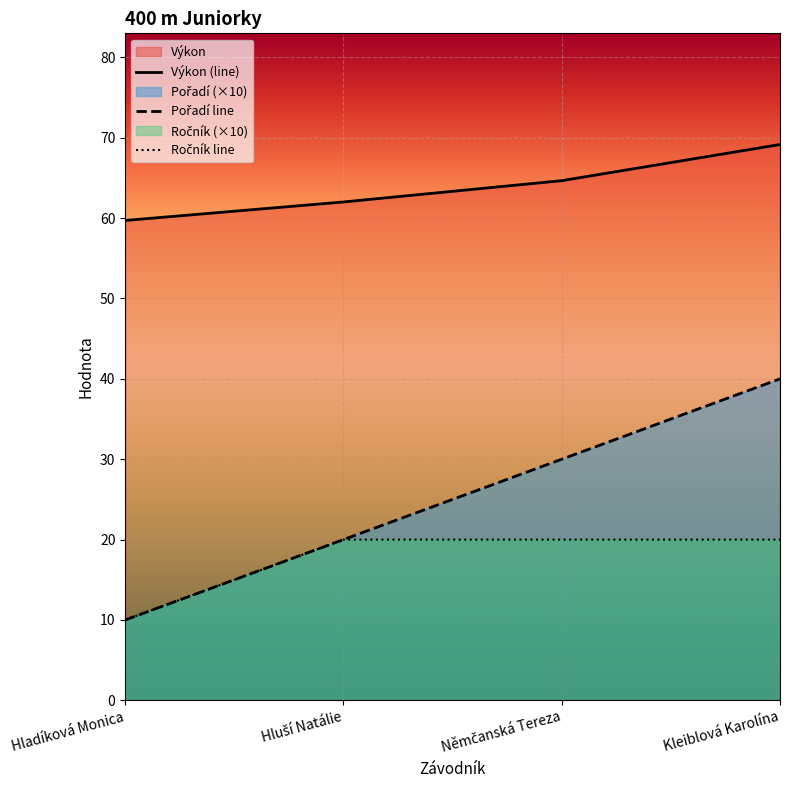

What is the difference between the Výkon values at Hladíková Monica and Němčanská Tereza?

4.9